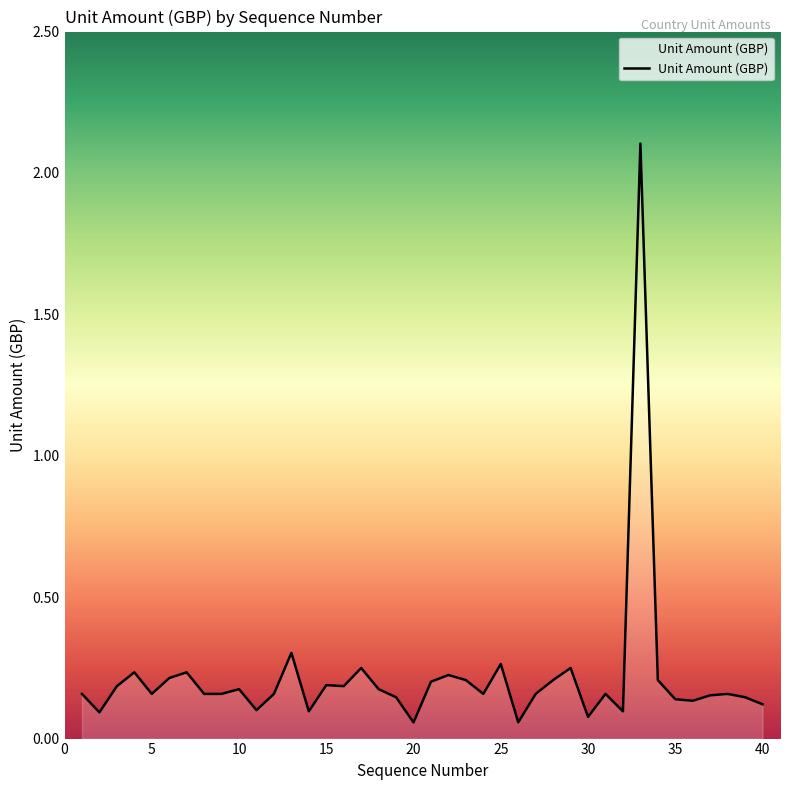

What is the greatest value displayed?

2.1